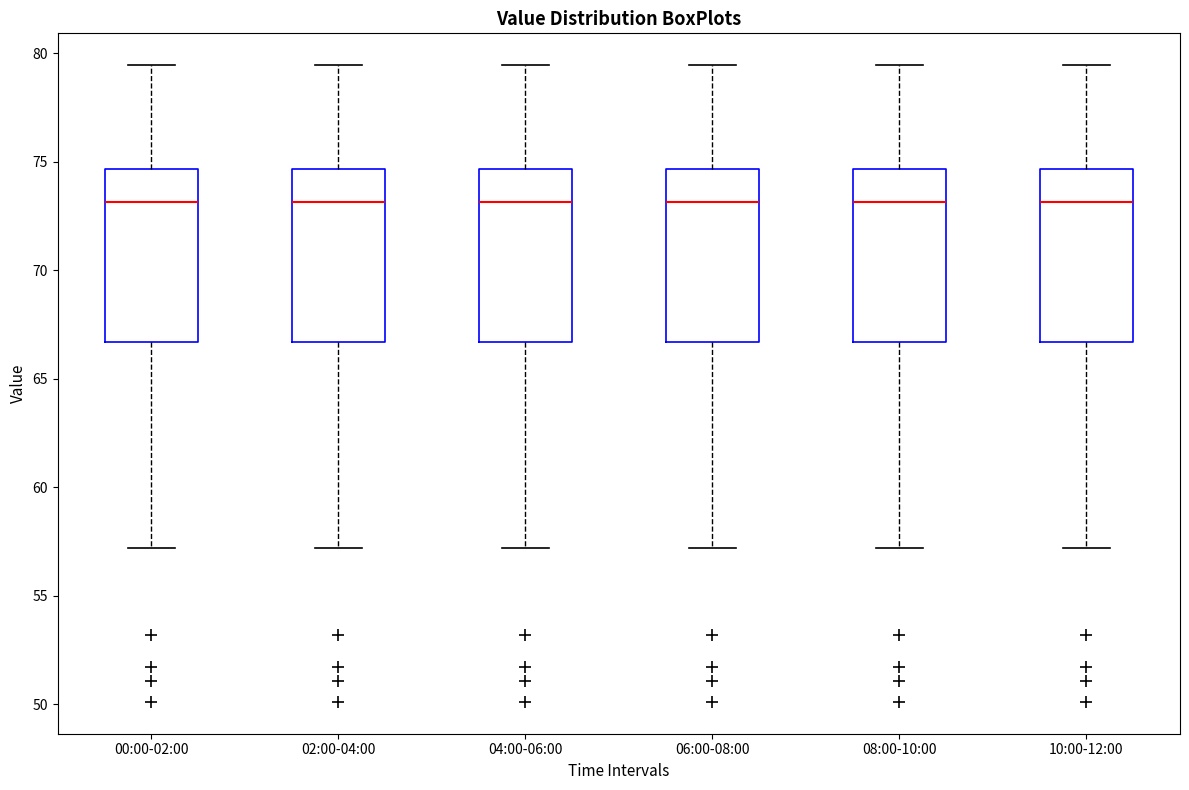

Where does the median line of the box for 04:00-06:00 sit on the y-axis? The values are not printed on the chart, so give them approximately, as read against the axis.

73.0